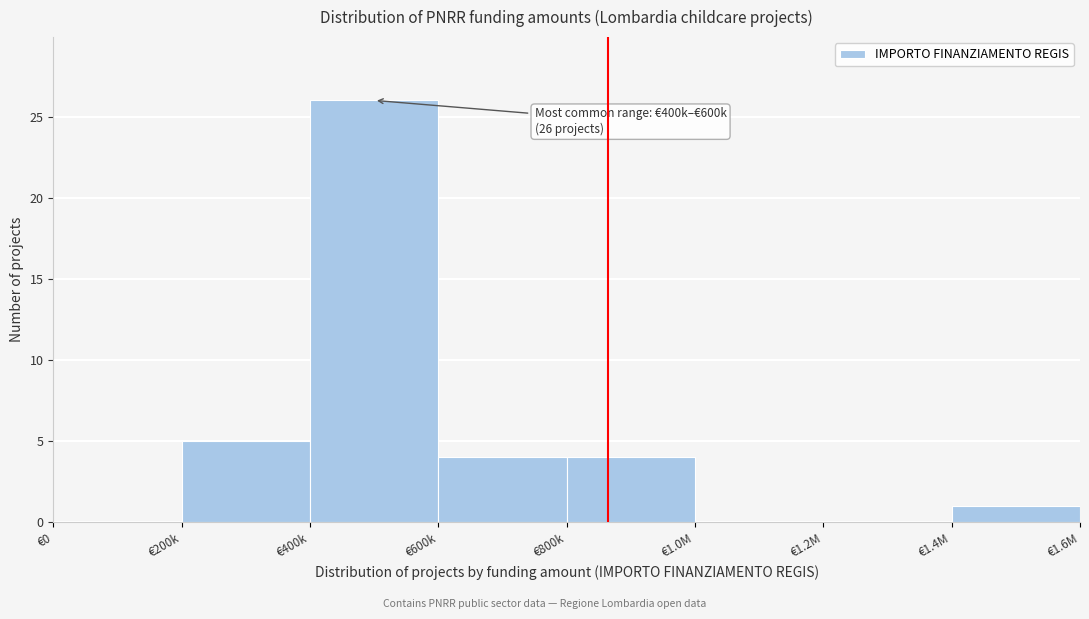

Reading left to right, extract all data points from this chart.

€0=0	€200k=5	€400k=26	€600k=4	€800k=4	€1.0M=0	€1.2M=0	€1.4M=1